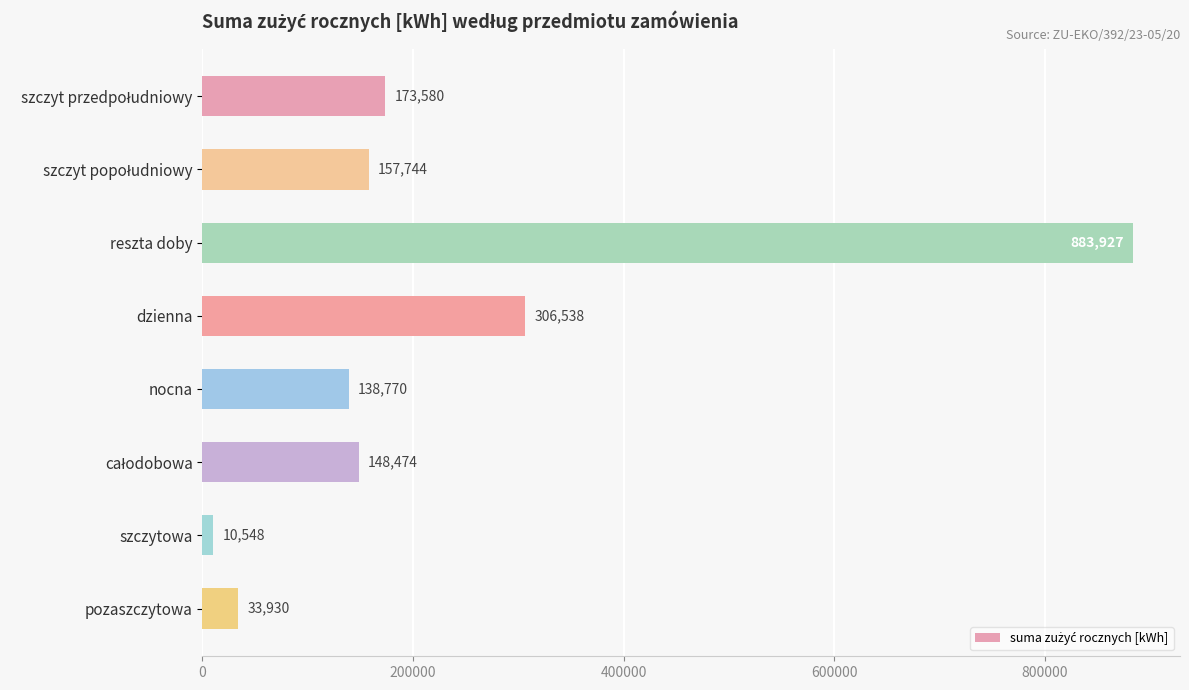

Does the chart contain any negative values?

No